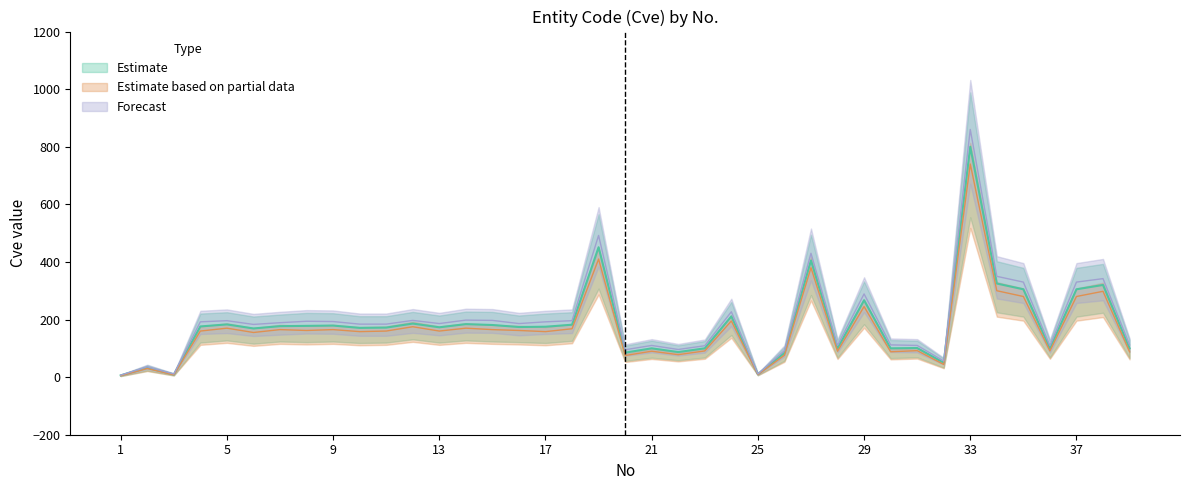

At how many categories does at least one series exceed 88?

34